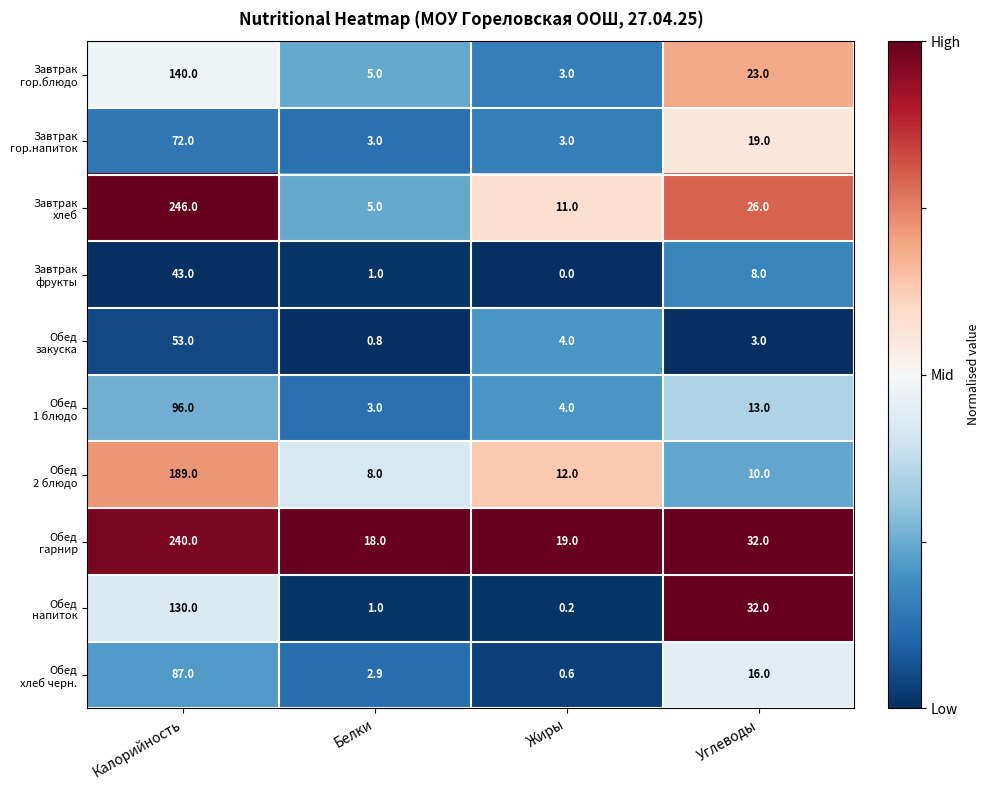

What is the difference between the highest and lowest values at Углеводы?

29.0